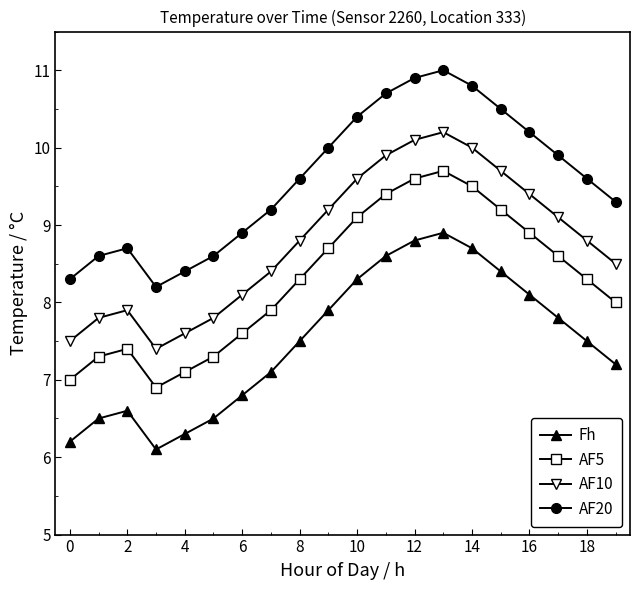

What is the difference between the second highest and minimum values in the AF10 series?

2.7